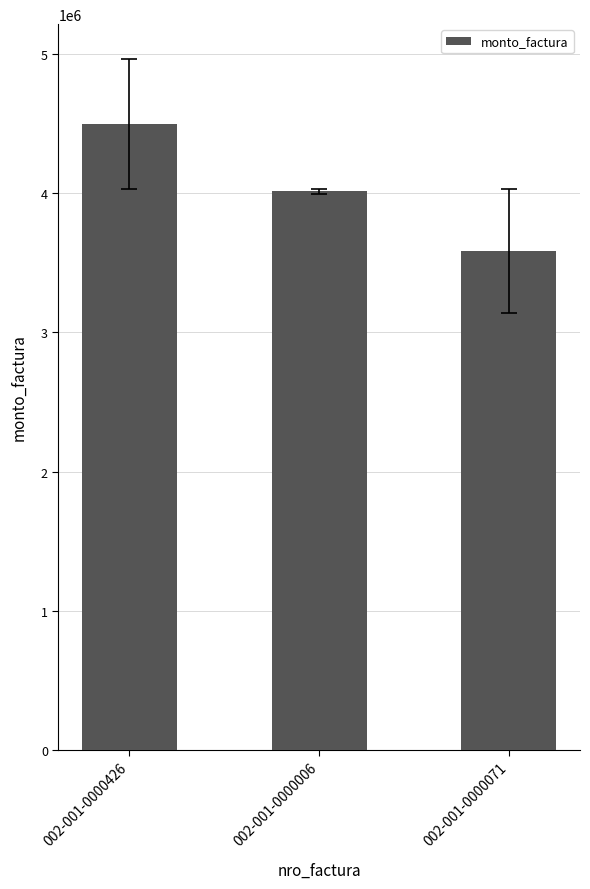

Are the bars grouped side by side (vs. stacked)?

No